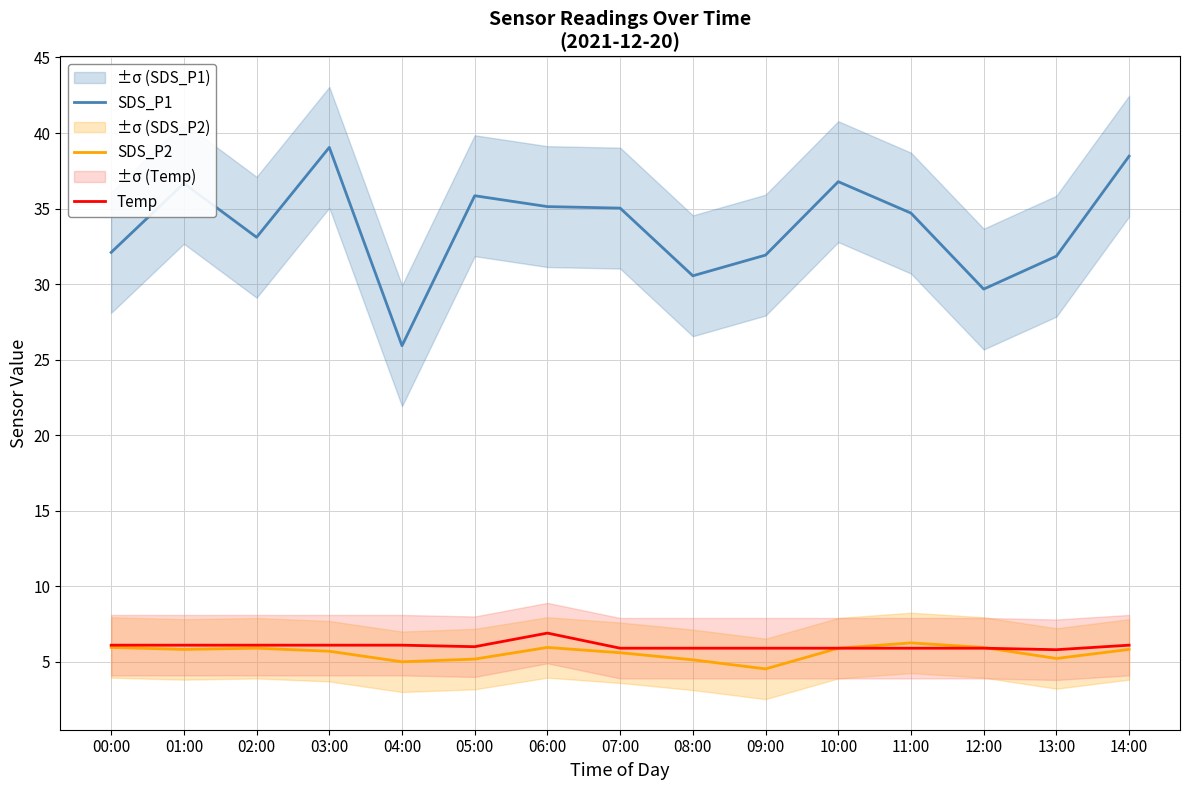

Where does the SDS_P2 series first go above 5?

00:00